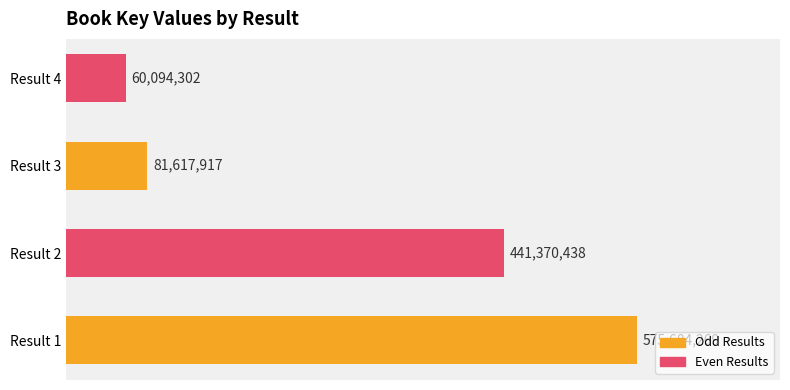

Does the chart contain stacked bars?

No